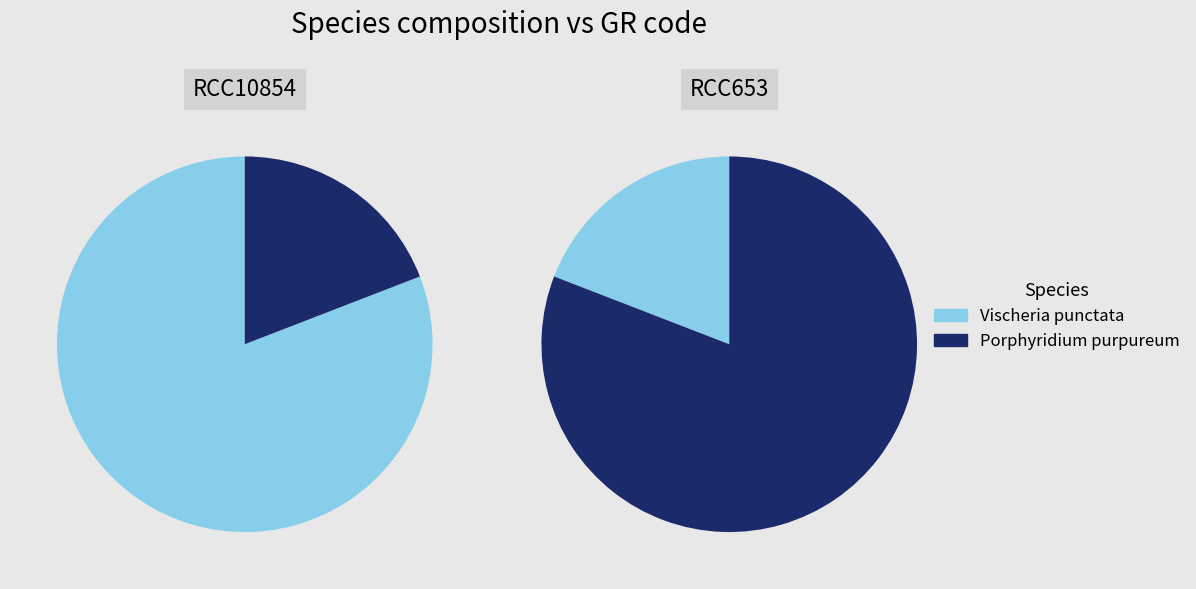

Does 1 represent more than half of the total?

No